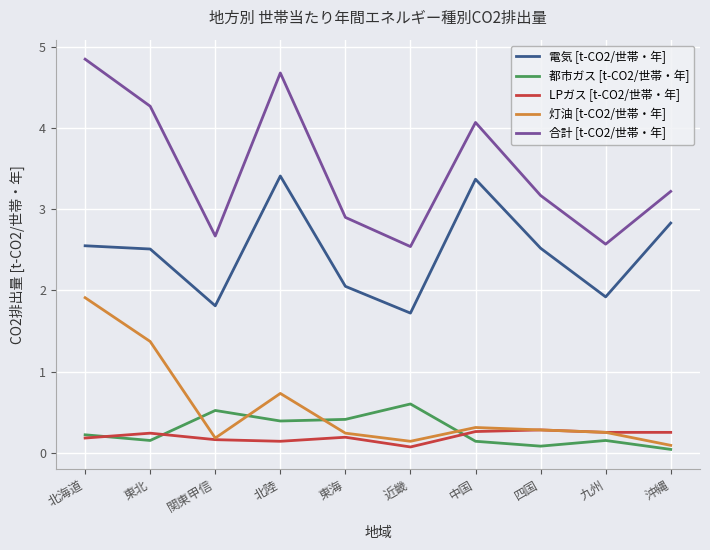

What is the total value across all series at 北海道?

9.7